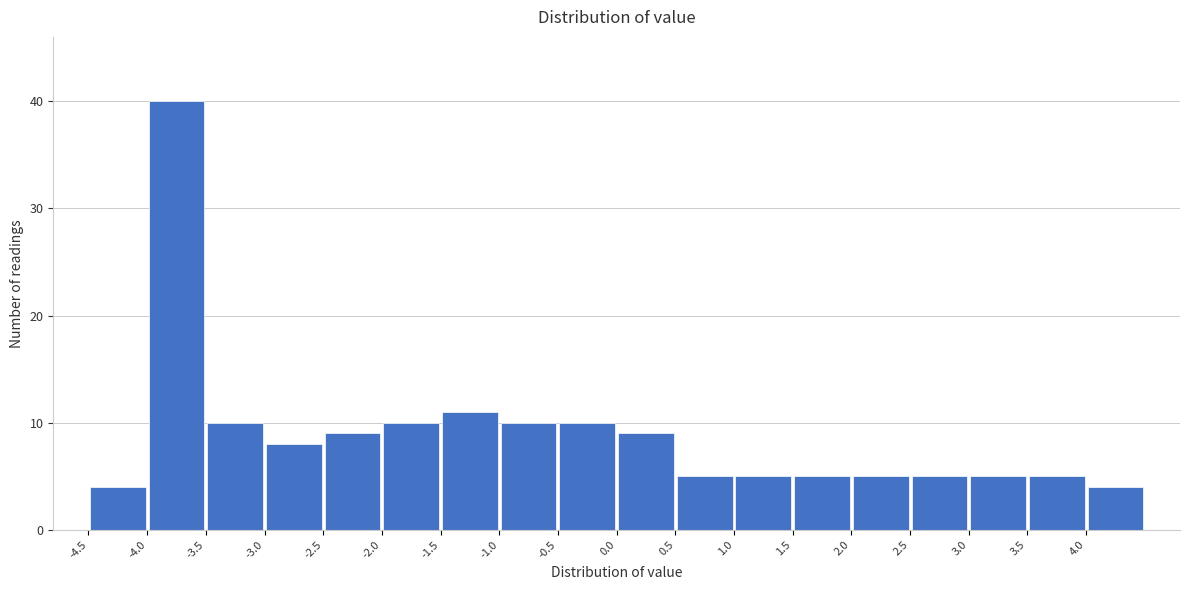

Reading left to right, transcribe this chart: for each bar, give the range it covers on the x-axis and its height. The values are not printed on the chart, so give them approximately, as read against the axis.

-4.5 to -4.0: 4
-4.0 to -3.5: 40
-3.5 to -3.0: 10
-3.0 to -2.5: 8
-2.5 to -2.0: 9
-2.0 to -1.5: 10
-1.5 to -1.0: 11
-1.0 to -0.5: 10
-0.5 to 0.0: 10
0.0 to 0.5: 9
0.5 to 1.0: 5
1.0 to 1.5: 5
1.5 to 2.0: 5
2.0 to 2.5: 5
2.5 to 3.0: 5
3.0 to 3.5: 5
3.5 to 4.0: 5
4.0 to 4.5: 4